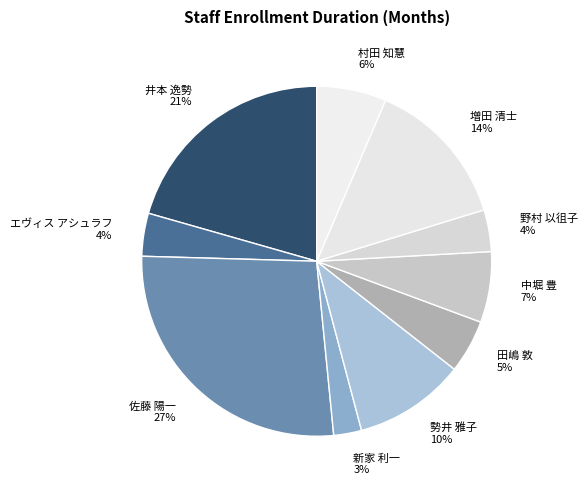

The 佐藤 陽一 slice represents 27% of the pie. True or false?

True